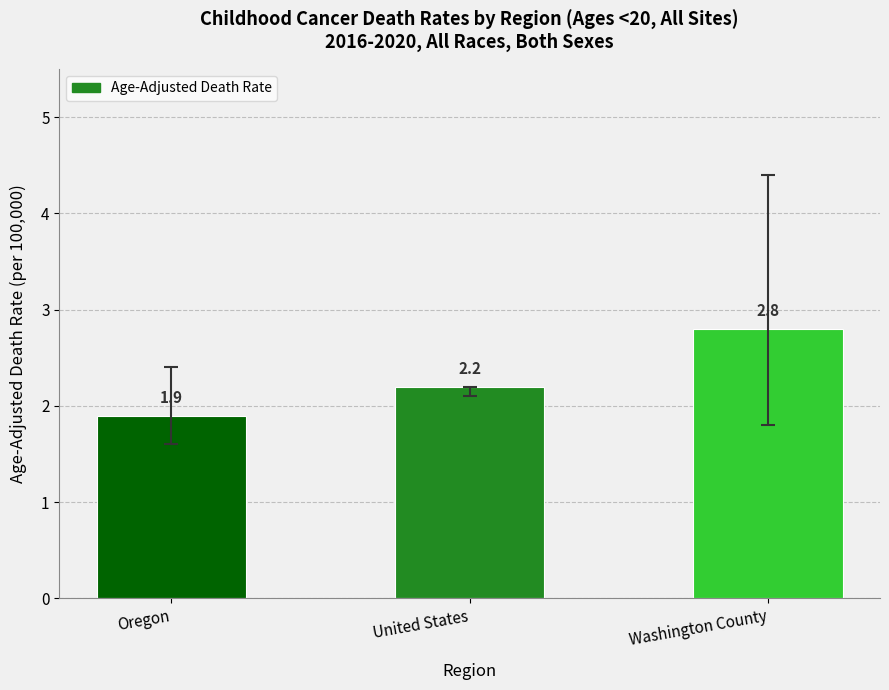

Is it true that the value at Oregon is 3.1?

False